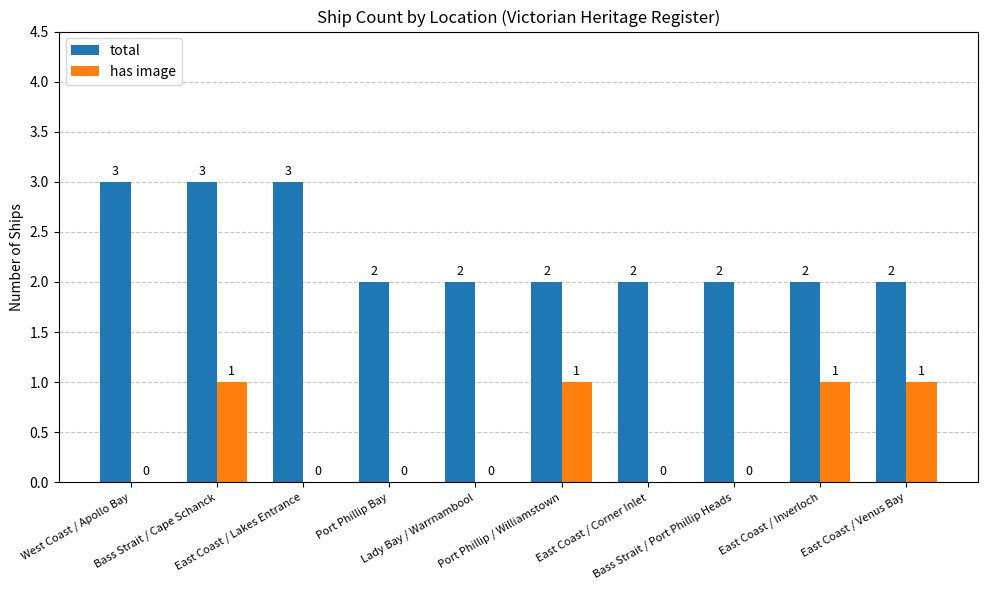

True or false: total has a value of 1 at East Coast / Venus Bay.

False